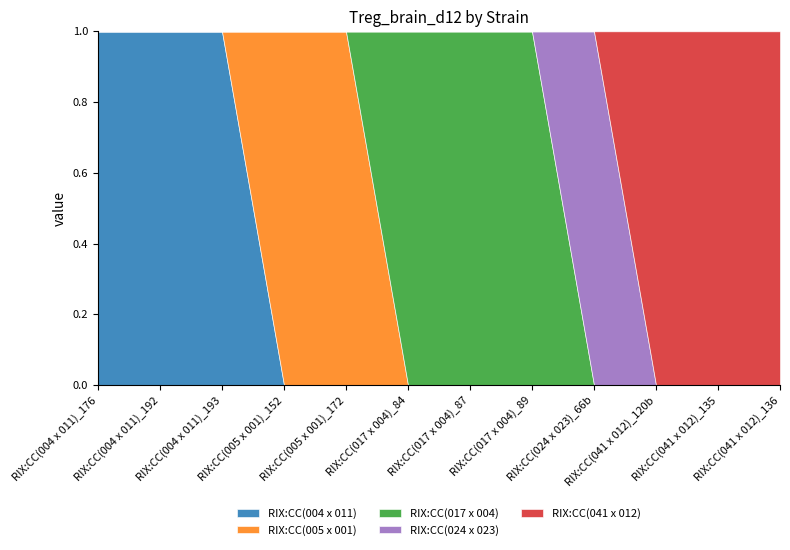

What position from the left is RIX:CC(004 x 011)_176?

1